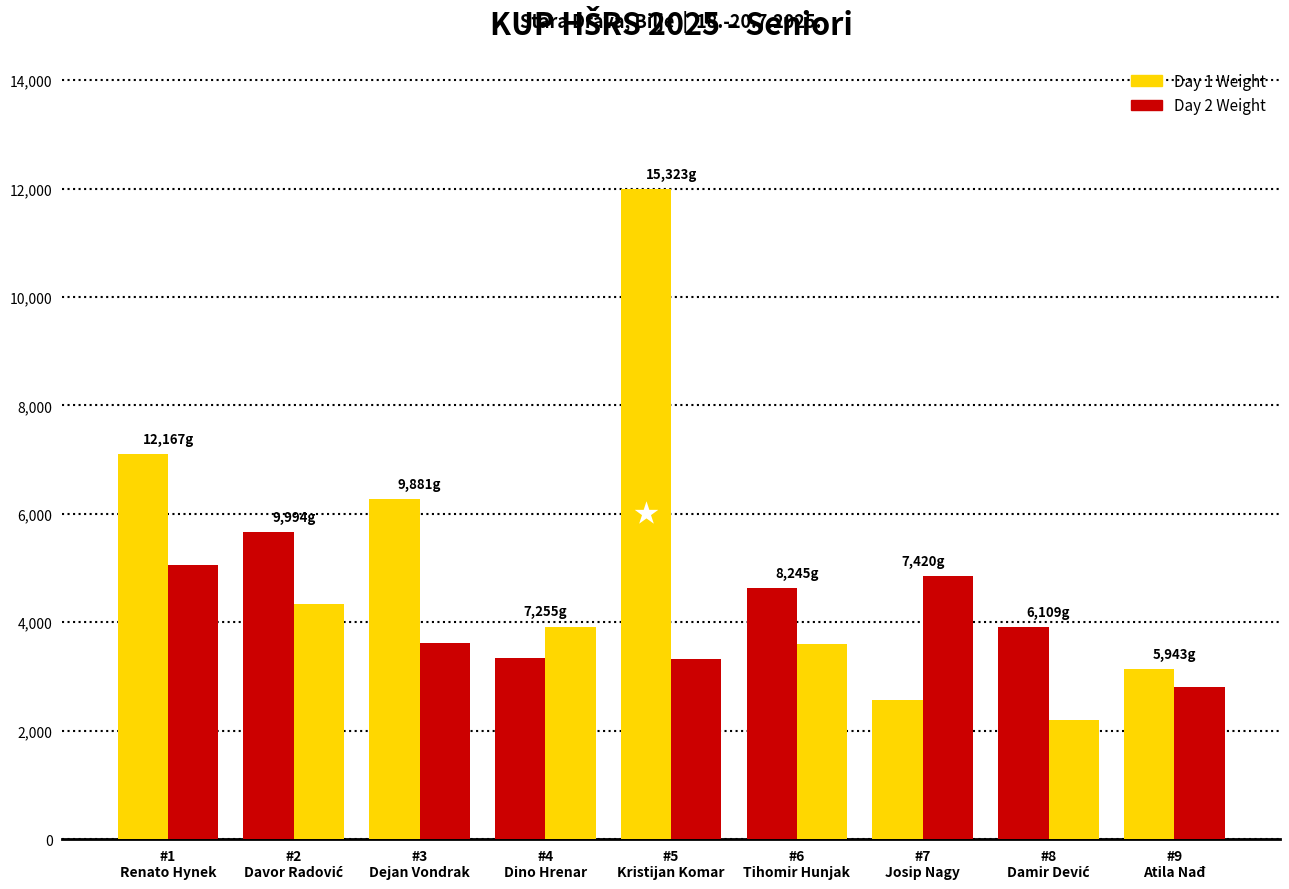

Reading left to right, list all the values displayed in this chart.

Day 1 Weight: #1
Renato Hynek=7102	#2
Davor Radović=5664	#3
Dejan Vondrak=6272	#4
Dino Hrenar=3333	#5
Kristijan Komar=11994	#6
Tihomir Hunjak=4638	#7
Josip Nagy=2560	#8
Damir Dević=3917	#9
Atila Nađ=3143
Day 2 Weight: #1
Renato Hynek=5065	#2
Davor Radović=4330	#3
Dejan Vondrak=3609	#4
Dino Hrenar=3922	#5
Kristijan Komar=3329	#6
Tihomir Hunjak=3607	#7
Josip Nagy=4860	#8
Damir Dević=2192	#9
Atila Nađ=2800